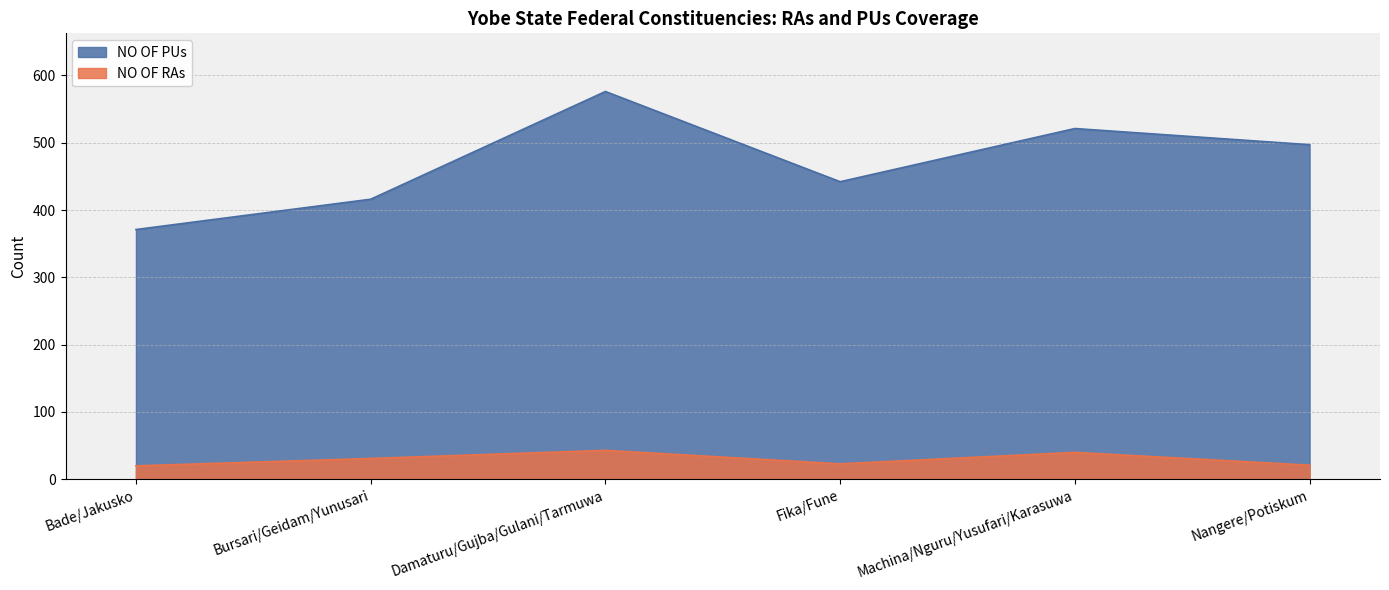

Which series has the largest total across all categories?

NO OF PUs